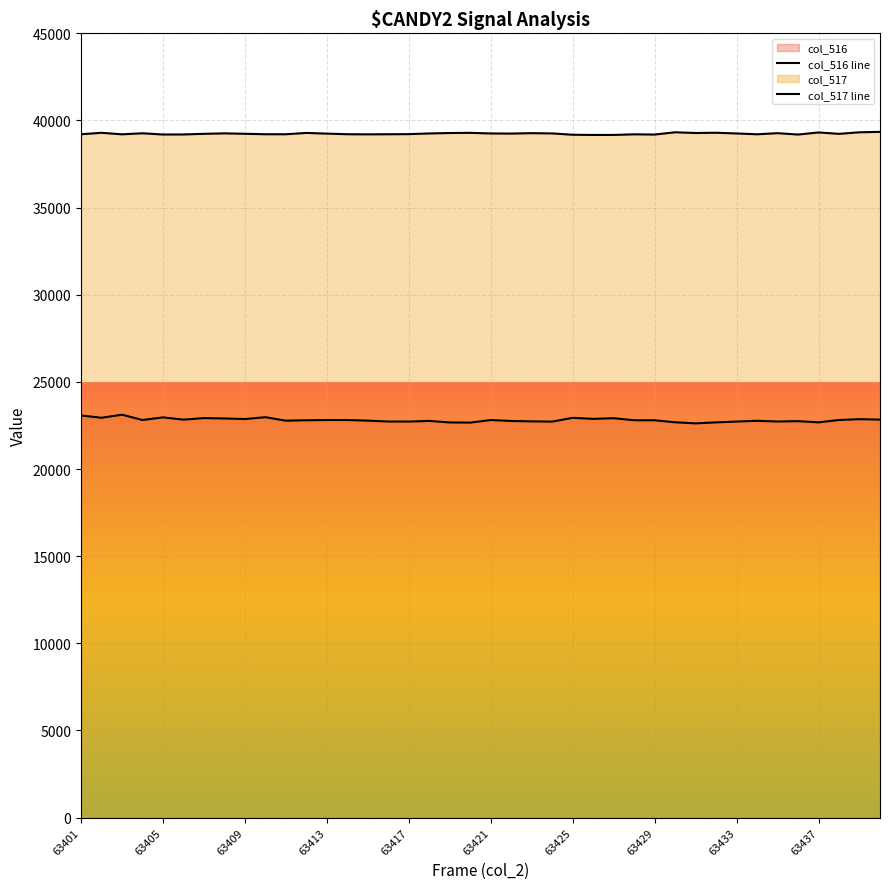

What is the total value across all series at 29?

62007